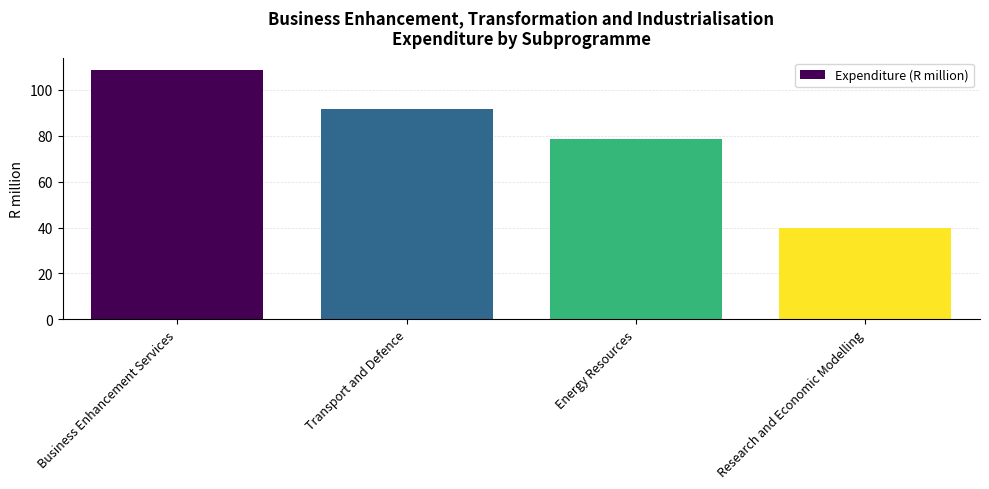

Reading left to right, what are all the values shown in this chart?

Business Enhancement Services=108.5	Transport and Defence=91.6	Energy Resources=78.6	Research and Economic Modelling=39.6